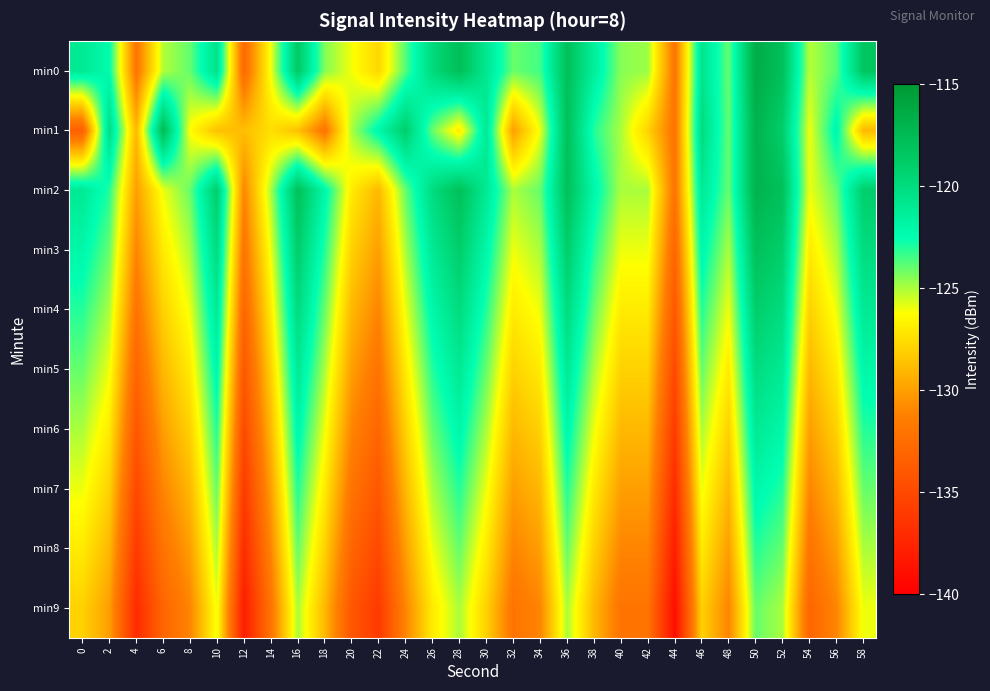

Which has a higher value, 42 or 30?

30